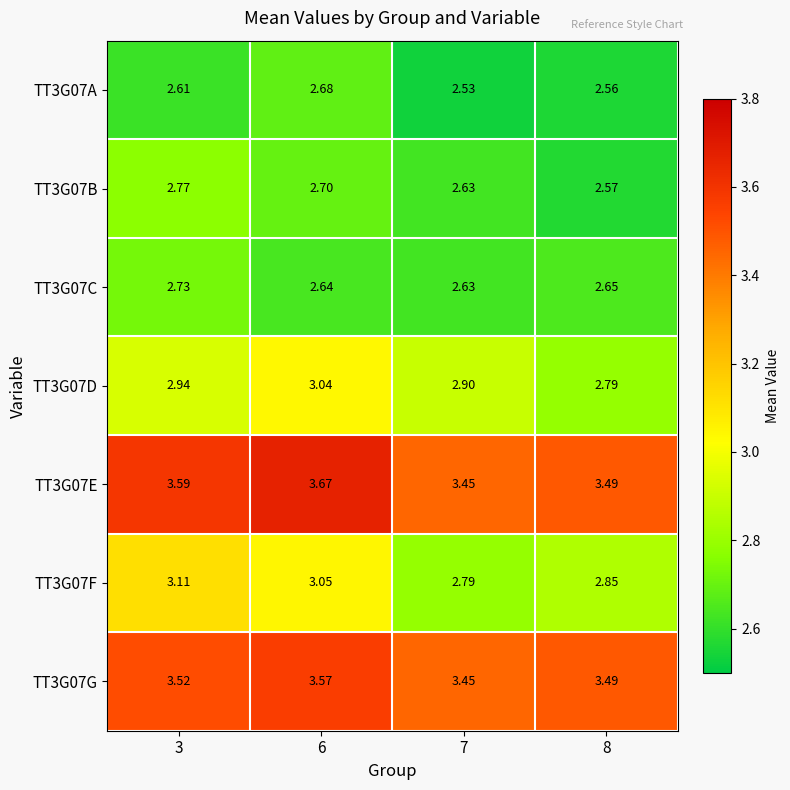

Which series has the largest range (max minus min)?

TT3G07F